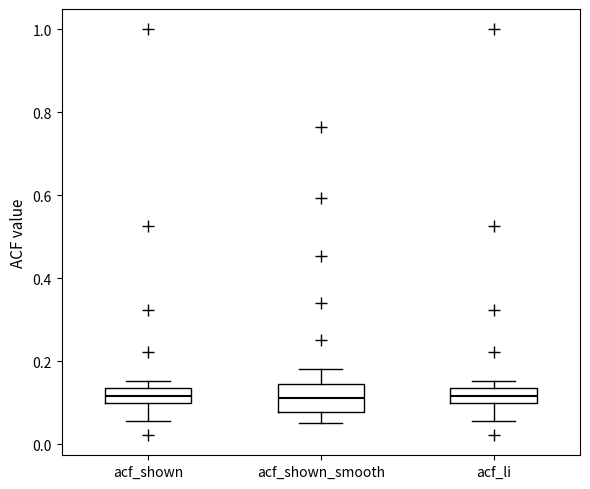

Which box is the tallest, from its lower edge to its upper edge?

acf_shown_smooth